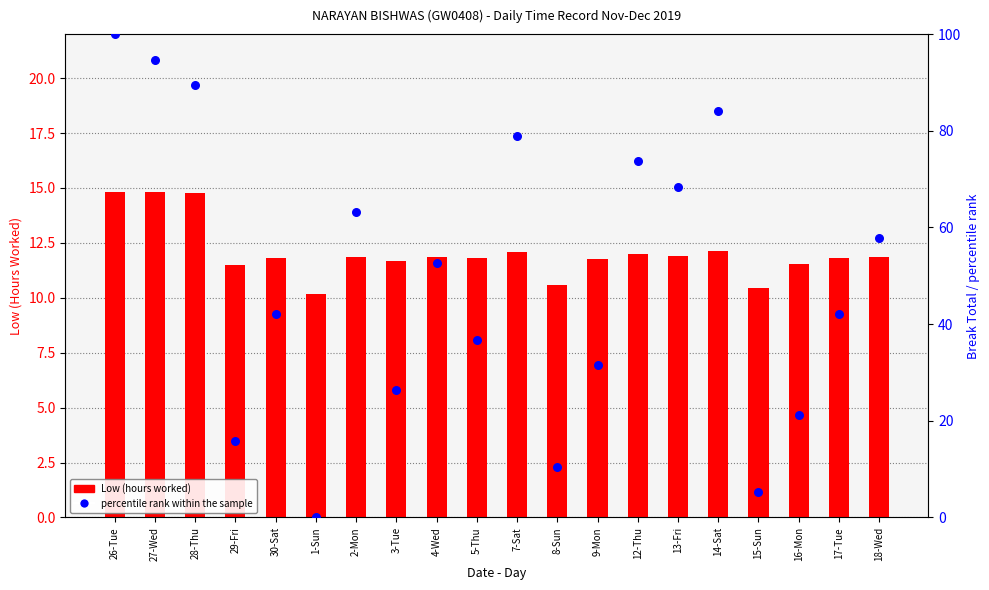

Which series has the widest spread of Y values?

percentile rank within the sample